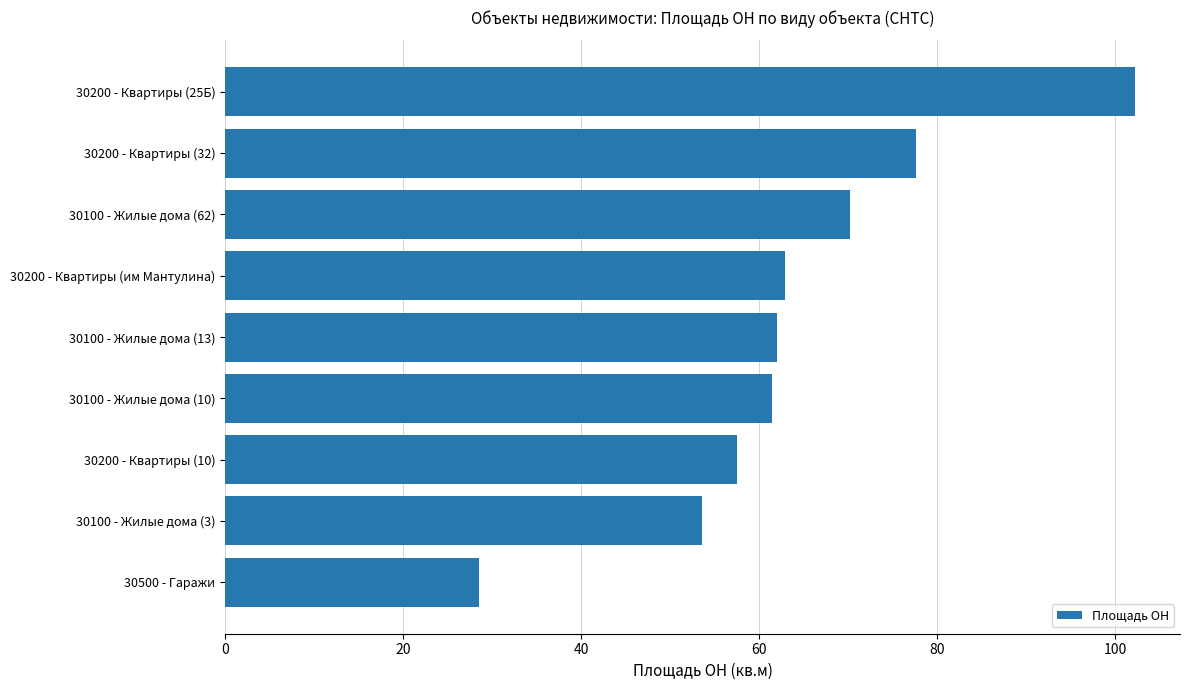

Approximately how many times larger is the value at 30100 - Жилые дома (10) compared to 30200 - Квартиры (25Б)?

0.6